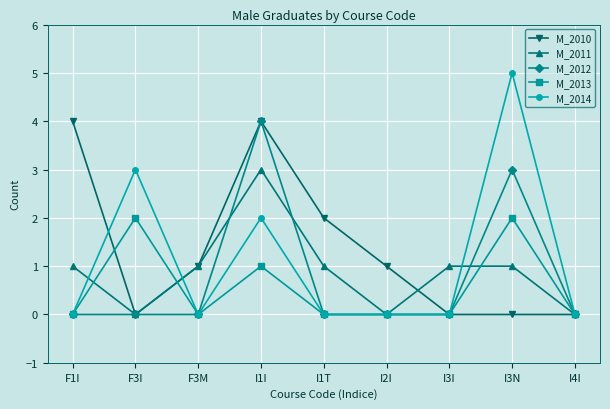

Reading right to left, transcribe all the data shown in this chart.

M_2010: 0	0	0	1	2	4	1	0	4
M_2011: 0	1	1	0	1	3	1	0	1
M_2012: 0	3	0	0	0	4	0	0	0
M_2013: 0	2	0	0	0	1	0	2	0
M_2014: 0	5	0	0	0	2	0	3	0